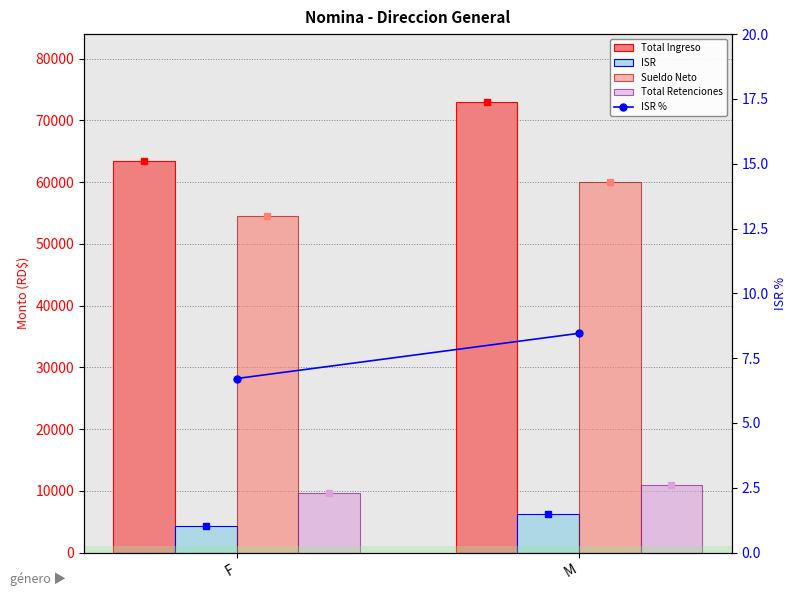

At how many categories does at least one series exceed 7769?

2